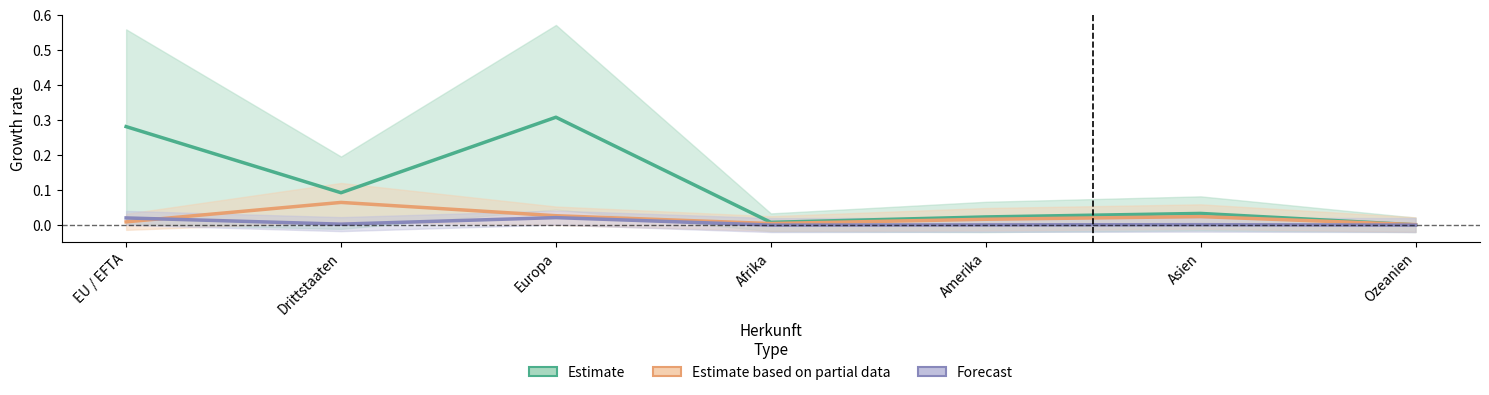

Is it true that Aufenthalts-bewilligung equals 0.3 at EU / EFTA?

True